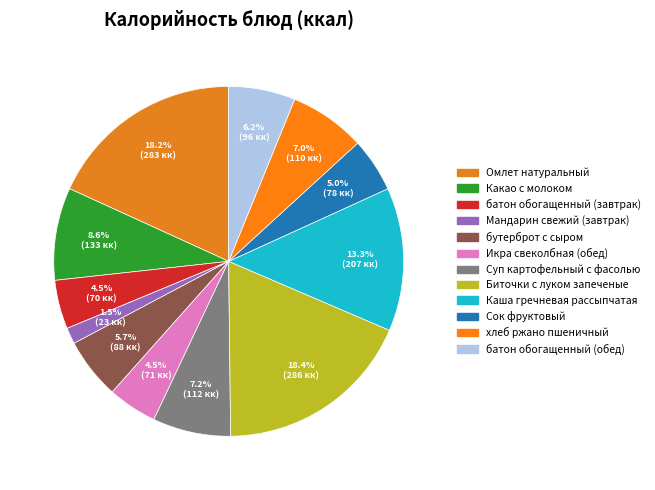

Is it true that Суп картофельный с фасолью is 7% of the pie?

True